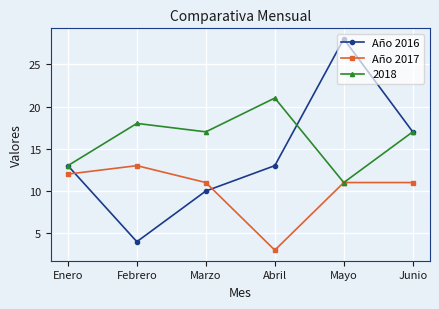

What is the sum of the Año 2016 values at Junio and Enero?

30